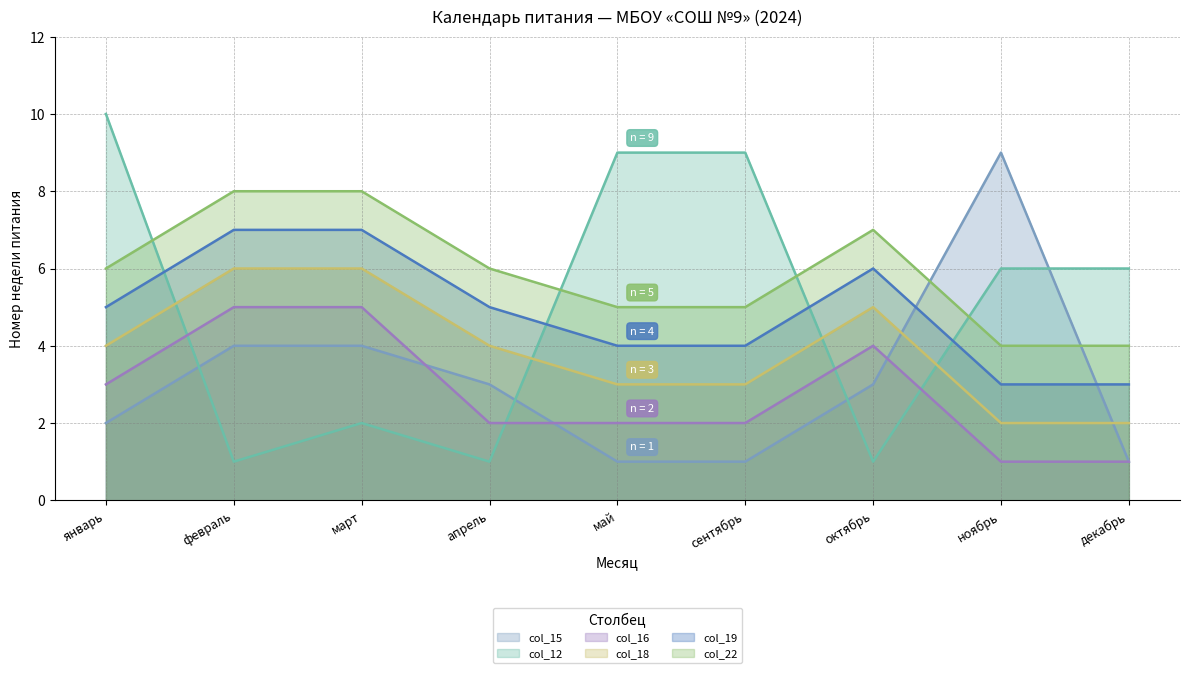

True or false: col_22 and col_16 intersect in this chart.

False